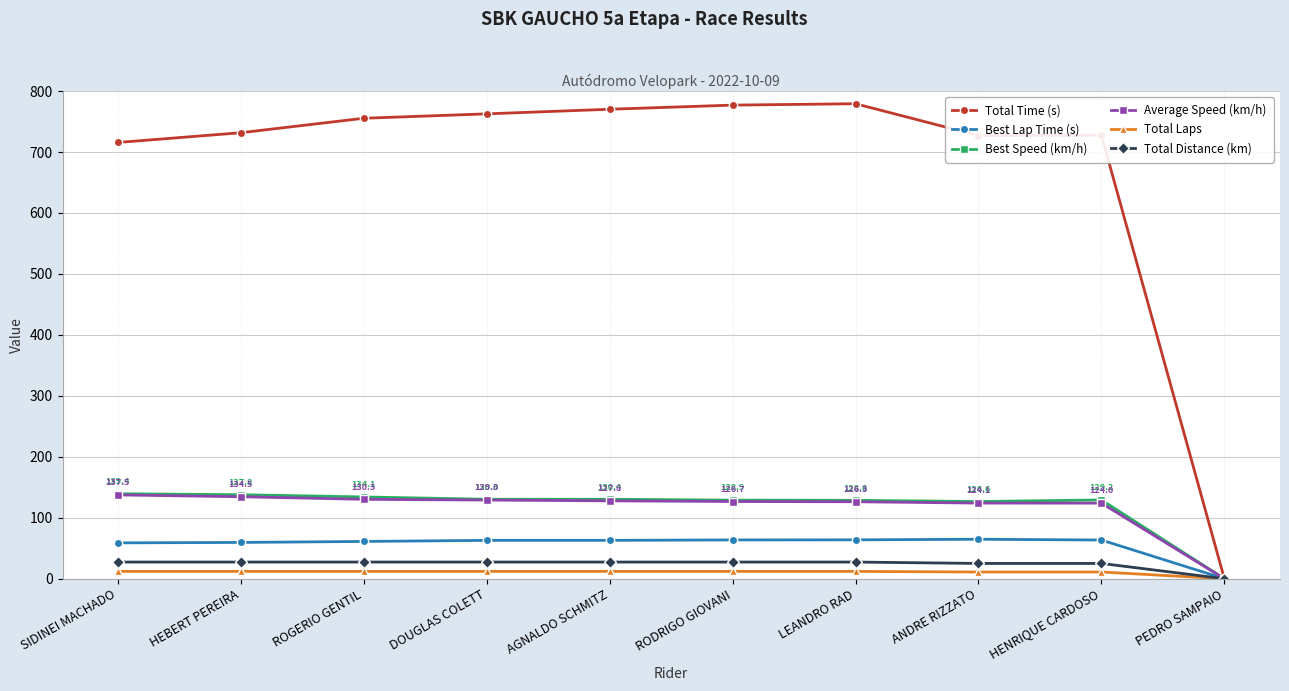

In Best Speed (km/h), how many points are lower than both neighbors (excluding endpoints)?

2